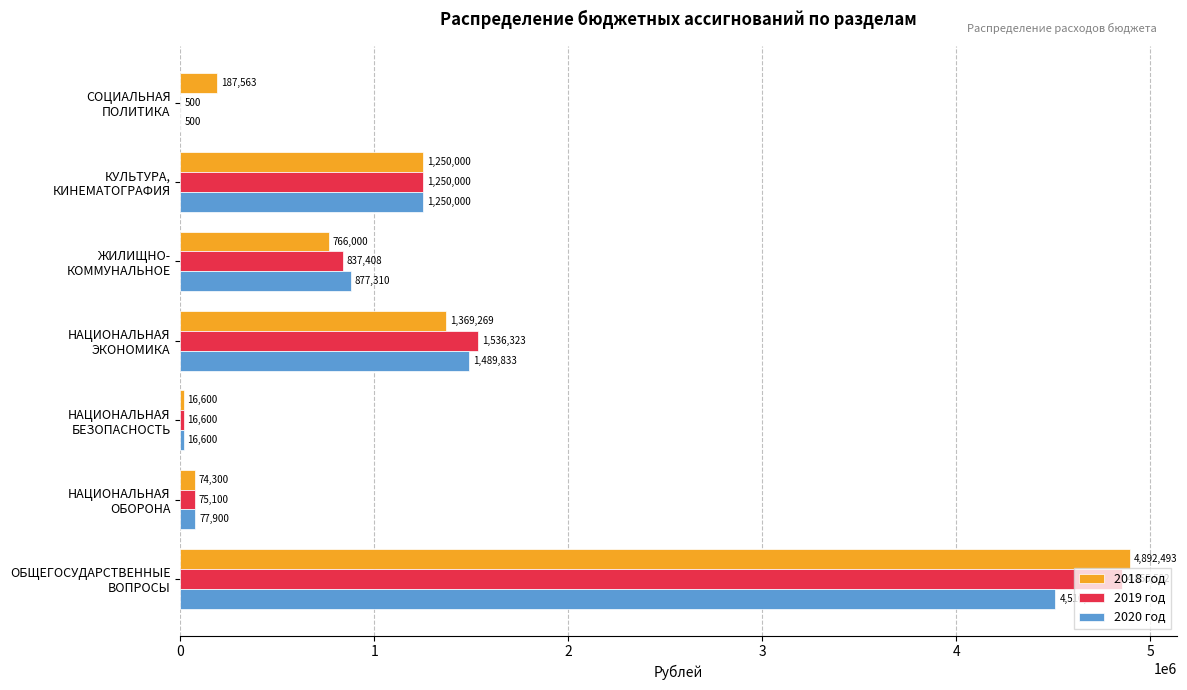

What is the maximum value for 2019 год?

4855502.3